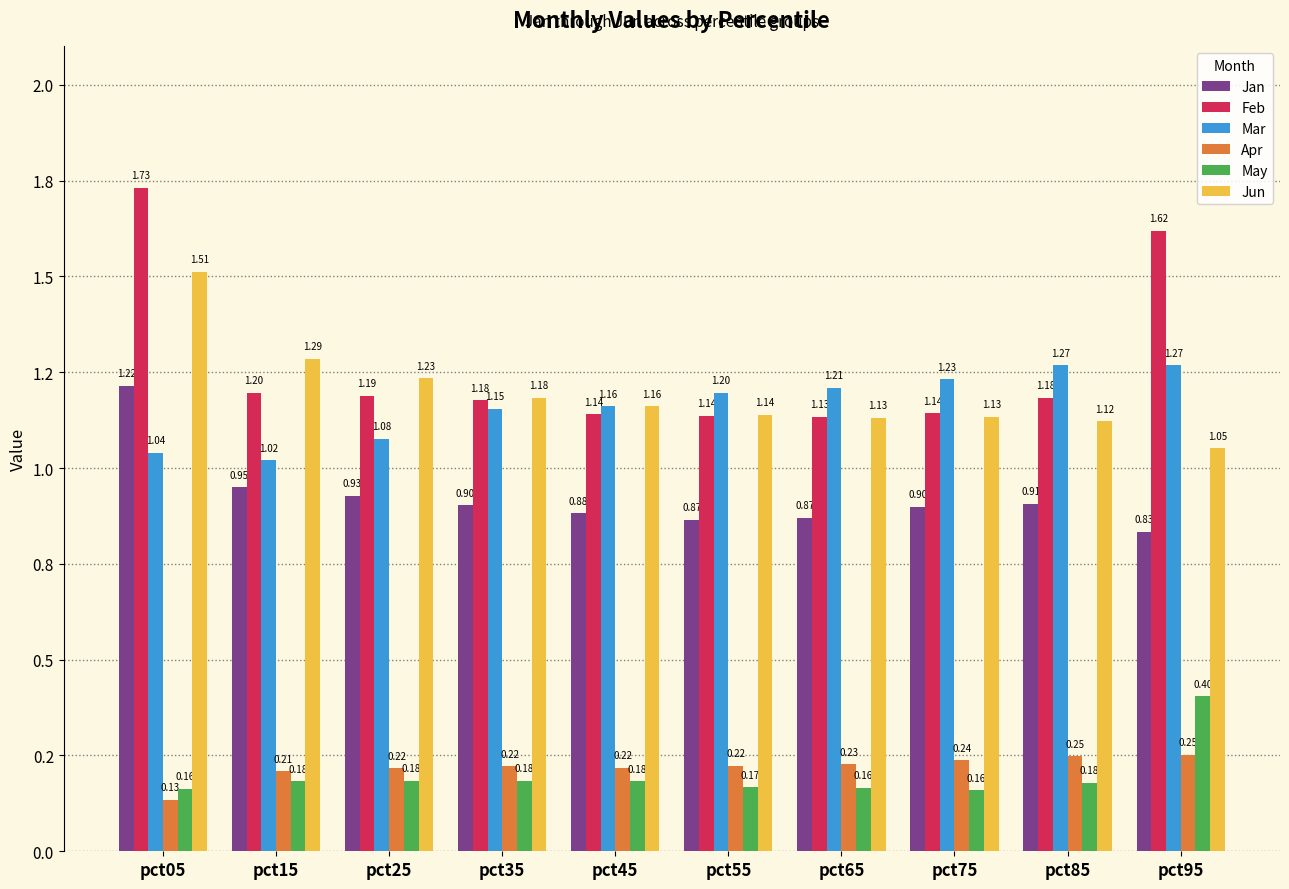

The Jan series shows 0.9 at pct35. True or false?

True